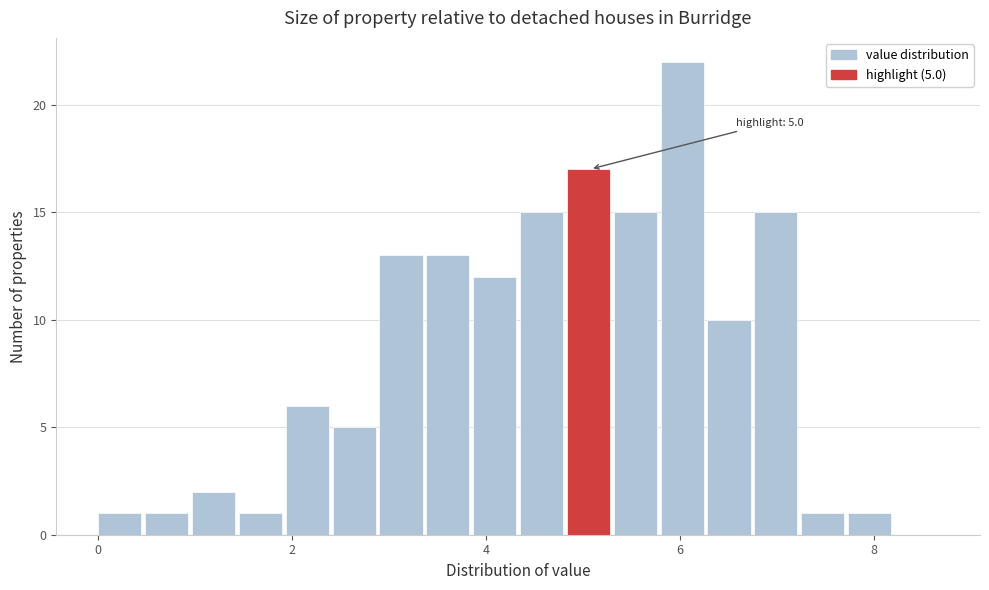

Around what value on the x-axis is the tallest bar? Give the approximate position of its centre, as read against the axis.

6.0